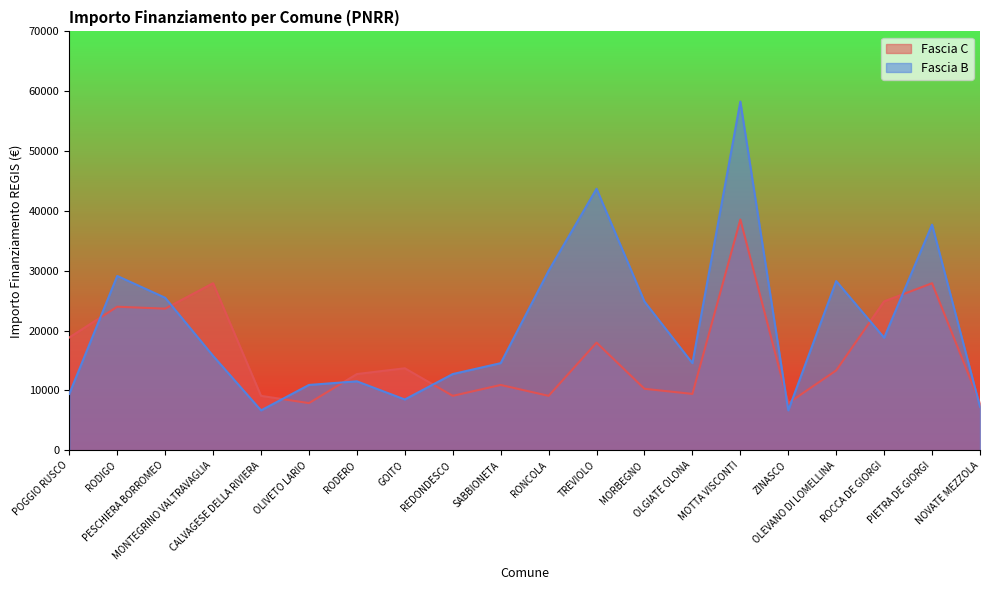

The Fascia B series shows 51764 at RONCOLA. True or false?

False